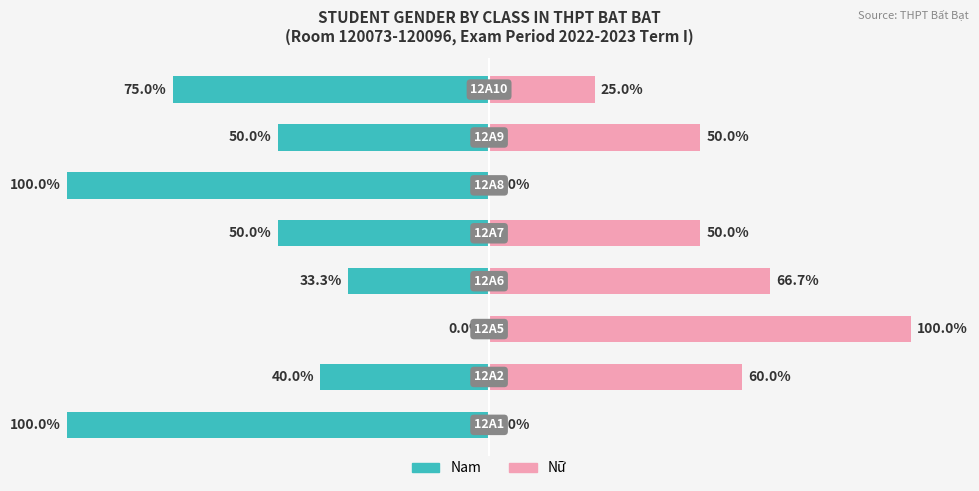

The Nam (In Labor Force) series shows -75.0 at 7. True or false?

True